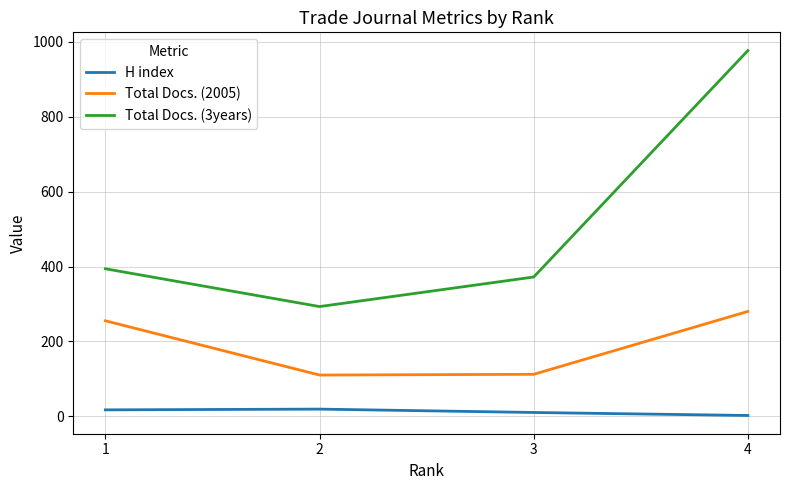

True or false: Total Docs. (2005) and H index cross at least once.

False